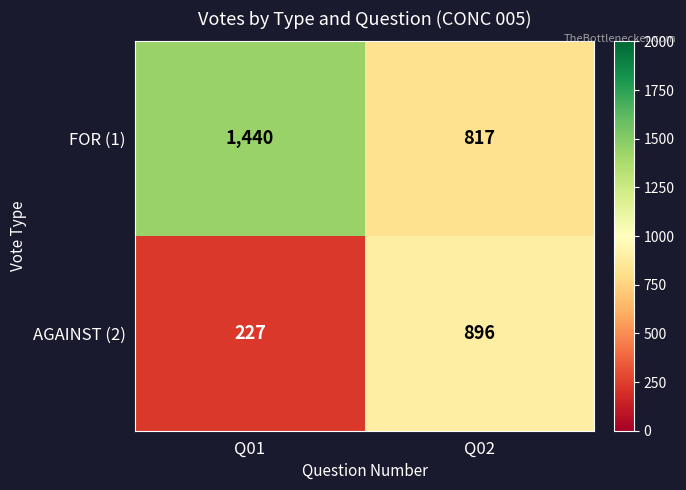

True or false: AGAINST (2) has a value of 227 at Q01.

True